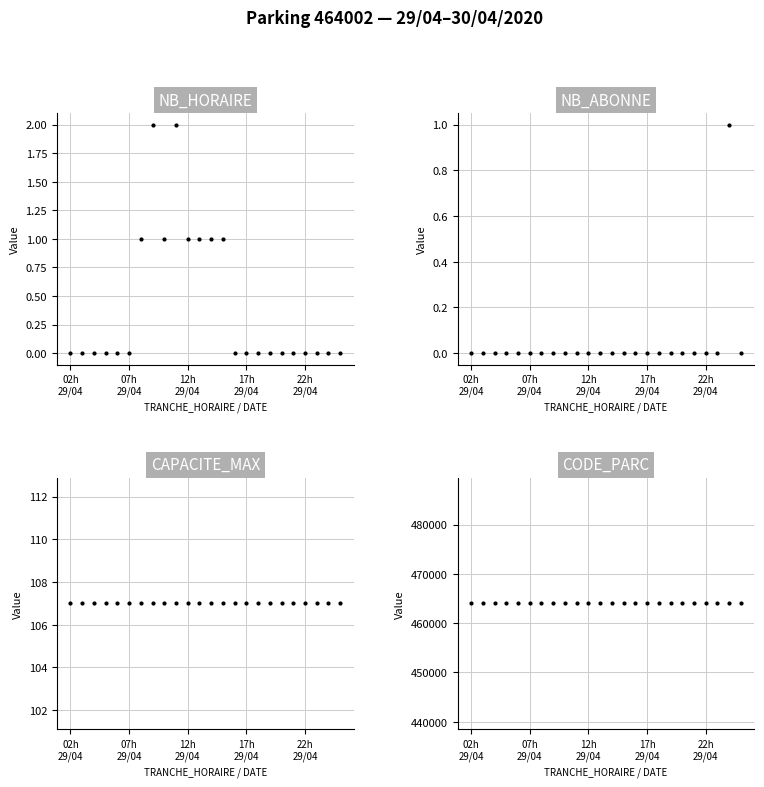

At how many categories does at least one series exceed 434802?

24